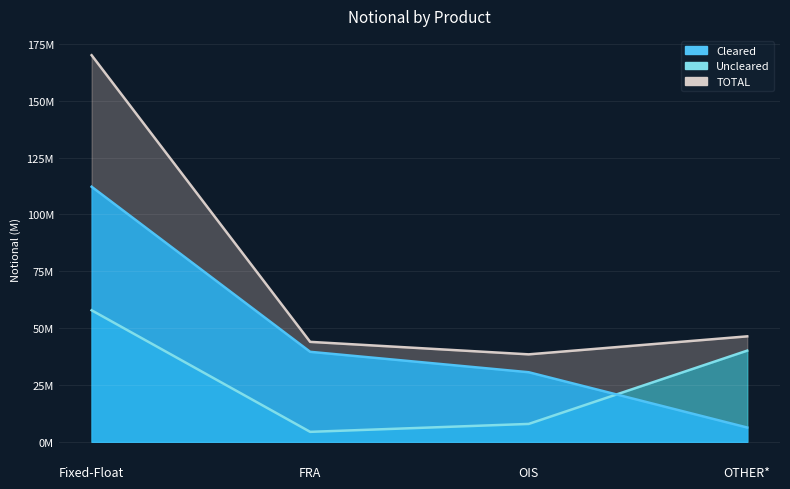

The value of Uncleared at OIS is 2751836. True or false?

False